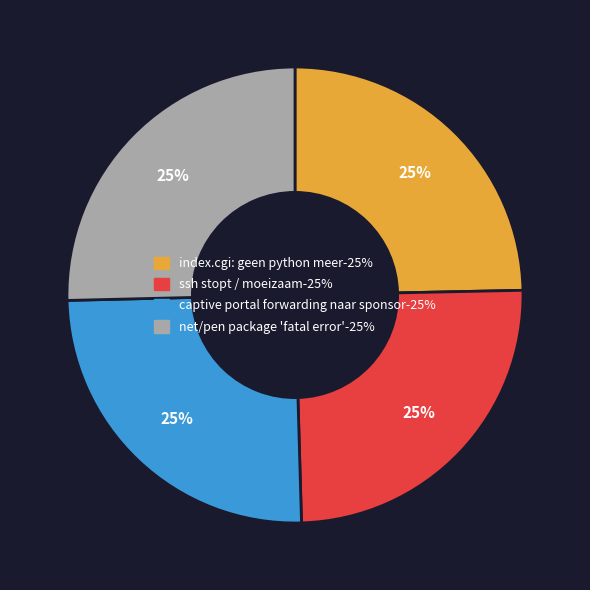

Is it true that captive portal forwarding naar sponsor is 25% of the pie?

True